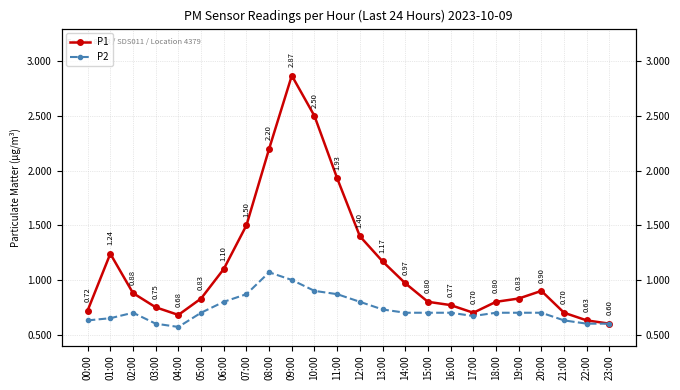

Reading left to right, what are all the values shown in this chart?

P1: 00:00=0.7	01:00=1.2	02:00=0.9	03:00=0.8	04:00=0.7	05:00=0.8	06:00=1.1	07:00=1.5	08:00=2.2	09:00=2.9	10:00=2.5	11:00=1.9	12:00=1.4	13:00=1.2	14:00=1.0	15:00=0.8	16:00=0.8	17:00=0.7	18:00=0.8	19:00=0.8	20:00=0.9	21:00=0.7	22:00=0.6	23:00=0.6
P2: 00:00=0.6	01:00=0.7	02:00=0.7	03:00=0.6	04:00=0.6	05:00=0.7	06:00=0.8	07:00=0.9	08:00=1.1	09:00=1.0	10:00=0.9	11:00=0.9	12:00=0.8	13:00=0.7	14:00=0.7	15:00=0.7	16:00=0.7	17:00=0.7	18:00=0.7	19:00=0.7	20:00=0.7	21:00=0.6	22:00=0.6	23:00=0.6